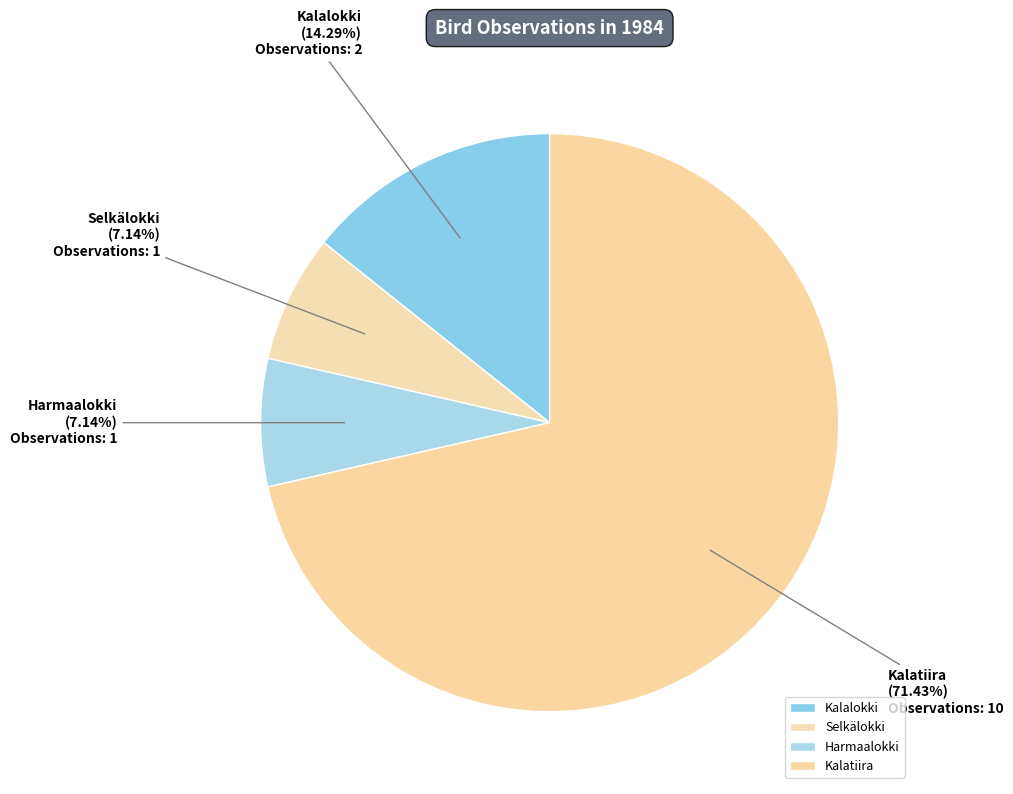

Is it true that Harmaalokki is 7% of the pie?

True